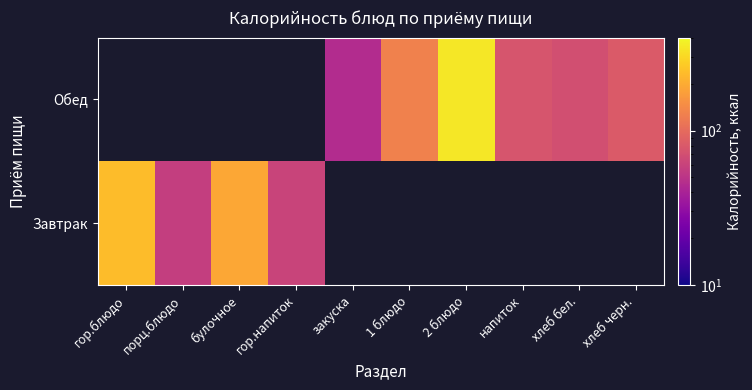

At how many categories does at least one series exceed 270?

1